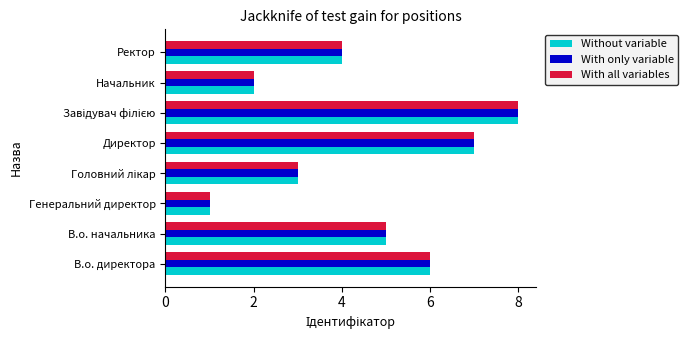

What is the sum of all Without variable values?

36